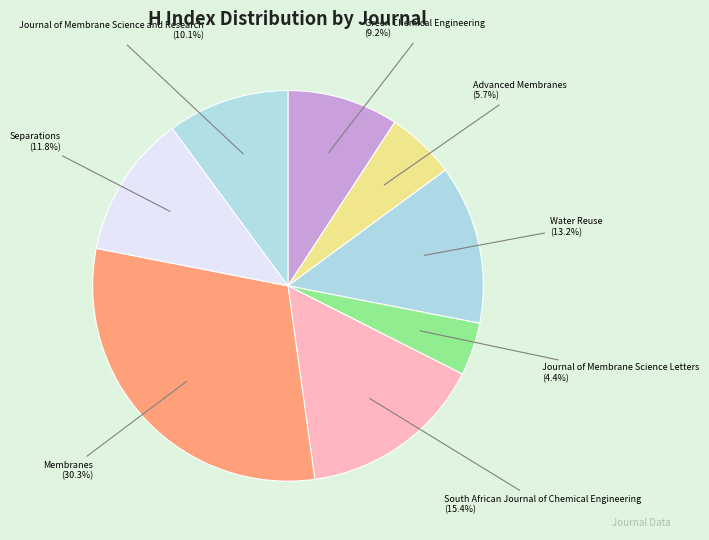

How many segments does this pie chart have?

8